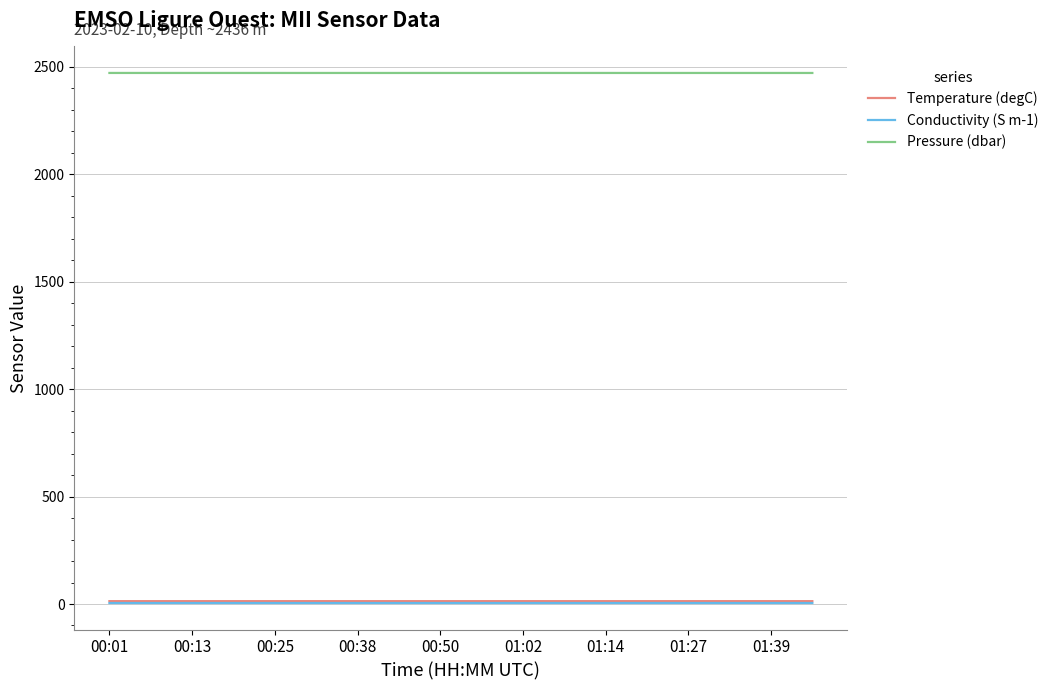

What is the lowest value of the Pressure (dbar) series?

2470.5